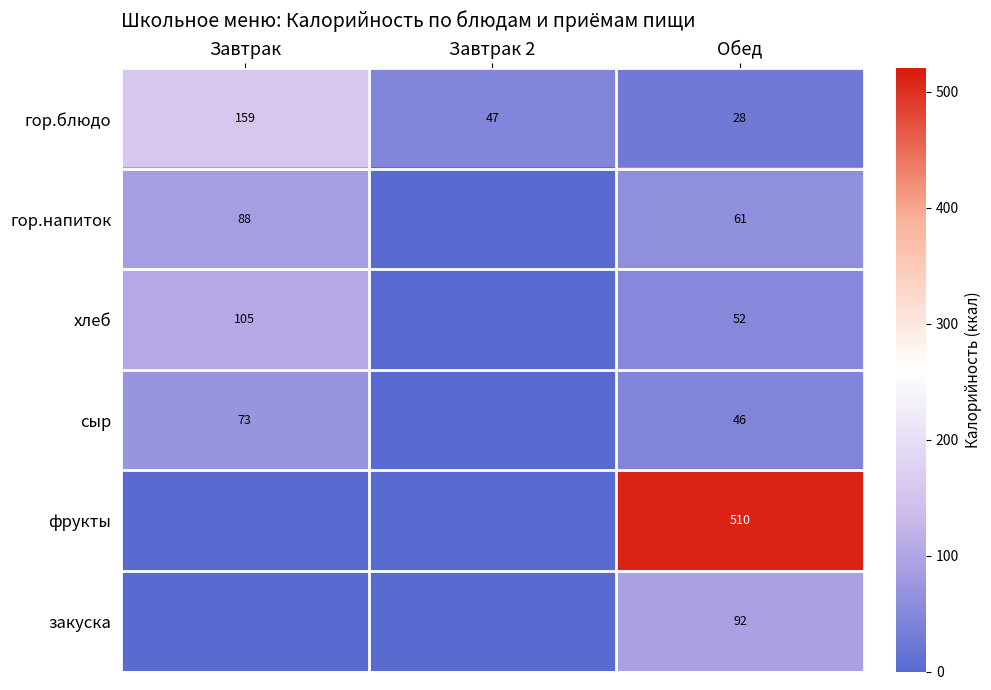

Rank the categories by гор.блюдо value from lowest to highest.

Обед, Завтрак 2, Завтрак